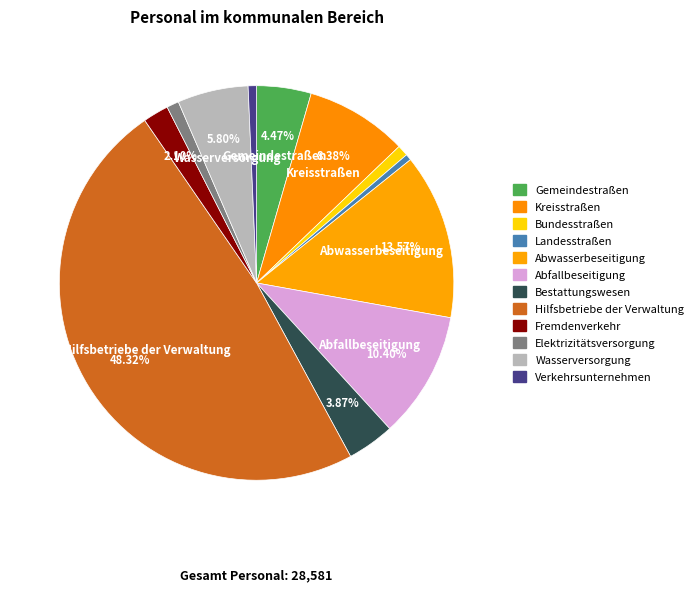

Count the number of slices in the pie.

12